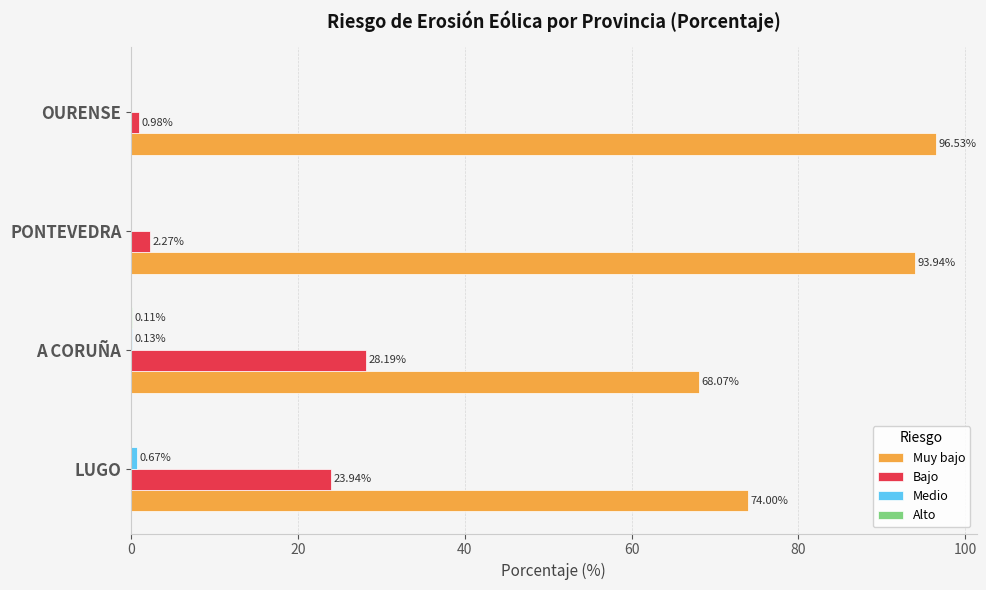

Where is Bajo nearest to the value 14?

LUGO